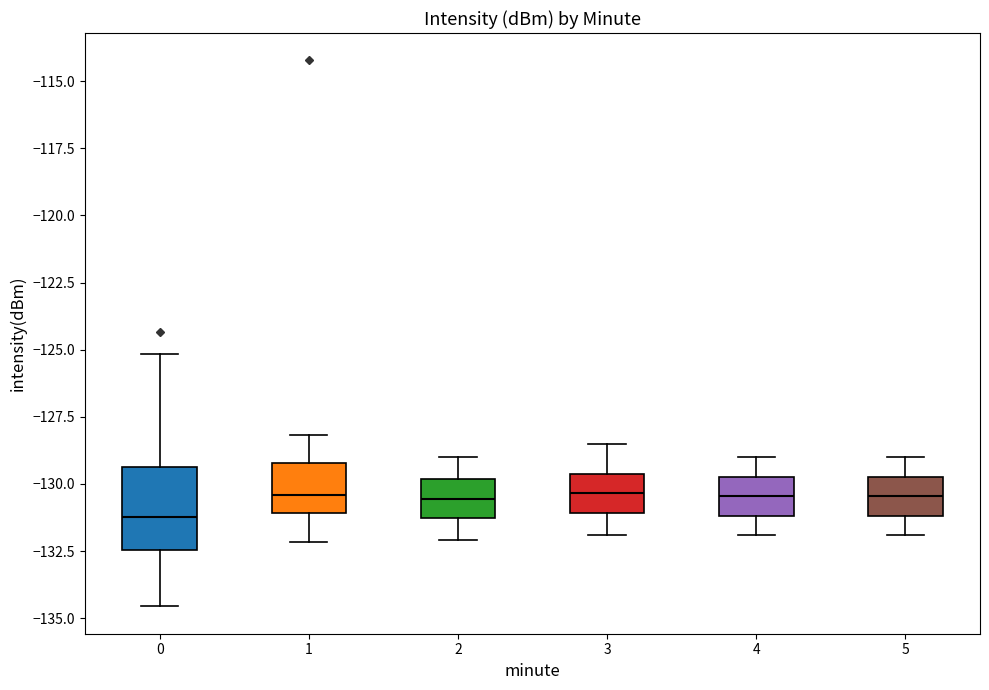

Reading left to right, transcribe this box plot: for each box, give where its median line is, the range the box spans, and where its two whiskers end, as read against the y-axis. The values are not printed on the chart, so give them approximately, as read against the axis.

0: median -131.0, box -132.5 to -129.5, whiskers -134.5 to -125.0
1: median -130.5, box -131.0 to -129.0, whiskers -132.0 to -128.0
2: median -130.5, box -131.5 to -130.0, whiskers -132.0 to -129.0
3: median -130.5, box -131.0 to -129.5, whiskers -132.0 to -128.5
4: median -130.5, box -131.0 to -129.5, whiskers -132.0 to -129.0
5: median -130.5, box -131.0 to -129.5, whiskers -132.0 to -129.0